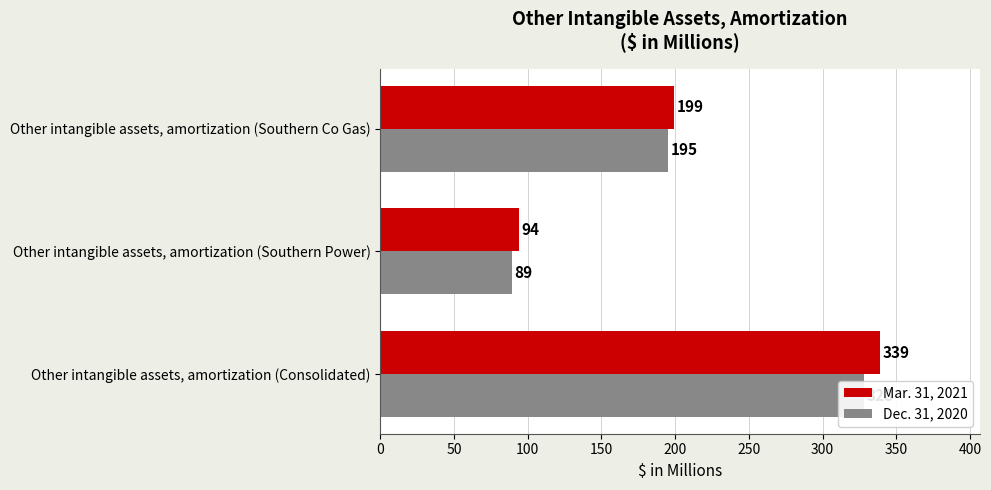

Reading left to right, what are all the values shown in this chart?

Mar. 31, 2021: 339	94	199
Dec. 31, 2020: 328	89	195